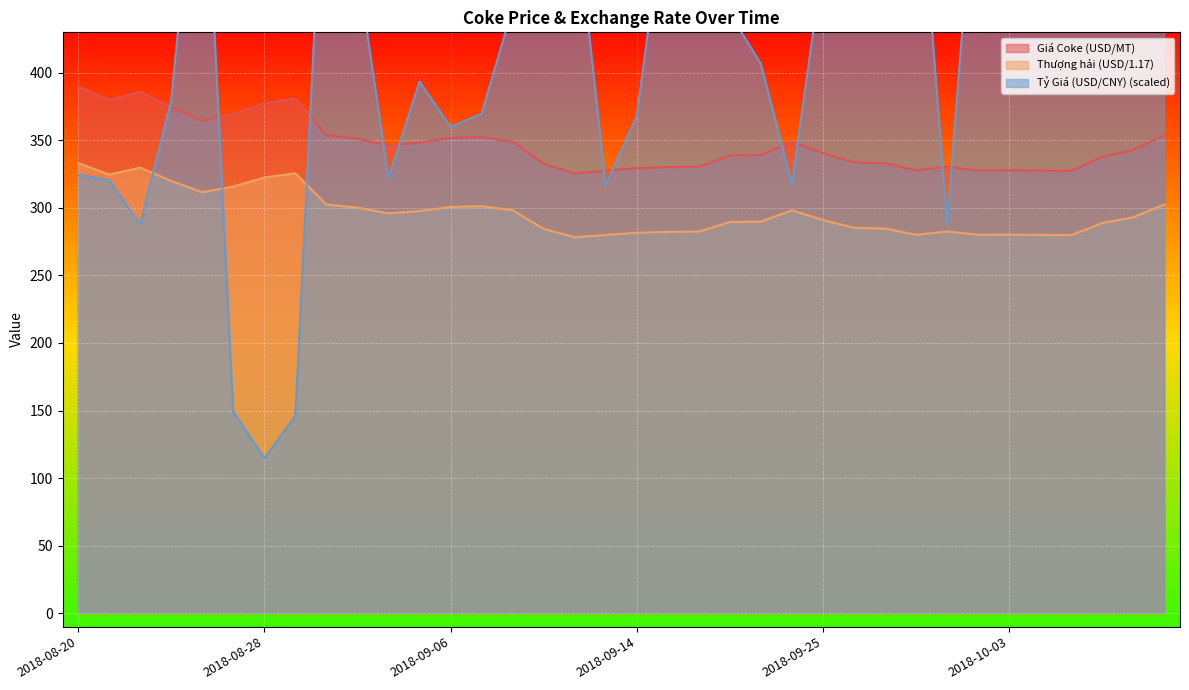

At which category is the sum across all series the highest?

2018-10-09